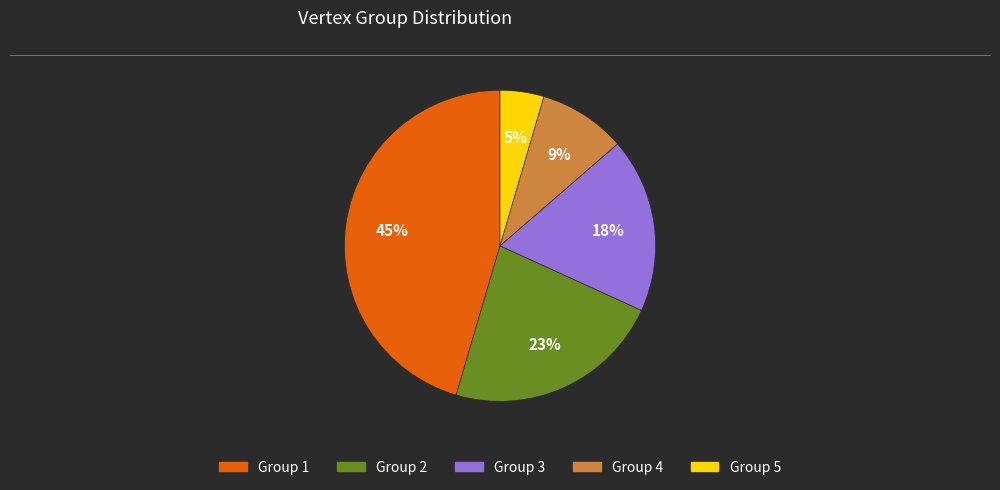

To the nearest percent, what is the average slice percentage?

20%